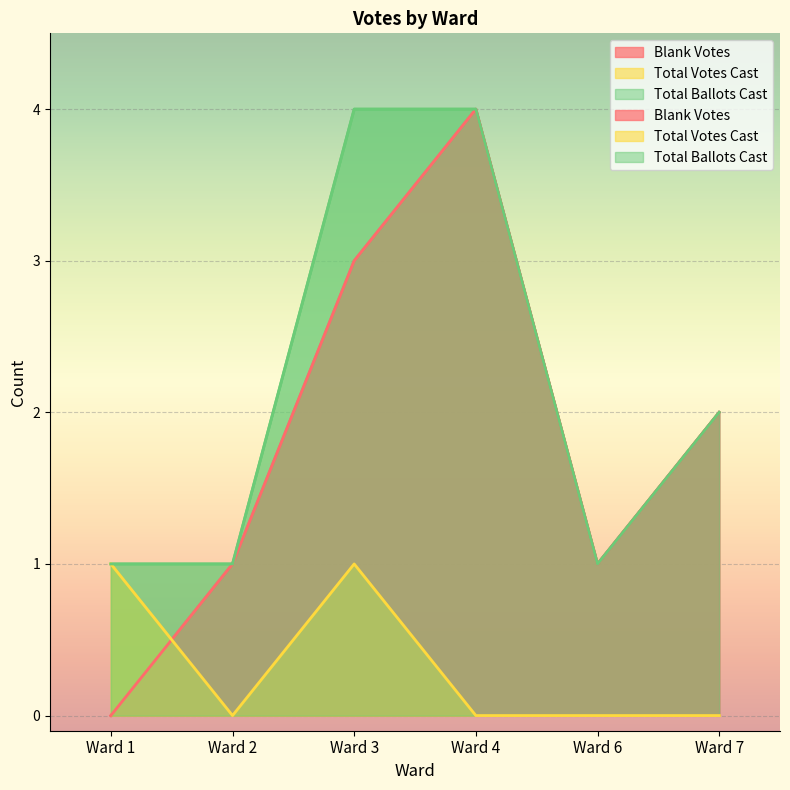

Between Ward 1 and Ward 6, which series saw the biggest shift?

Blank Votes